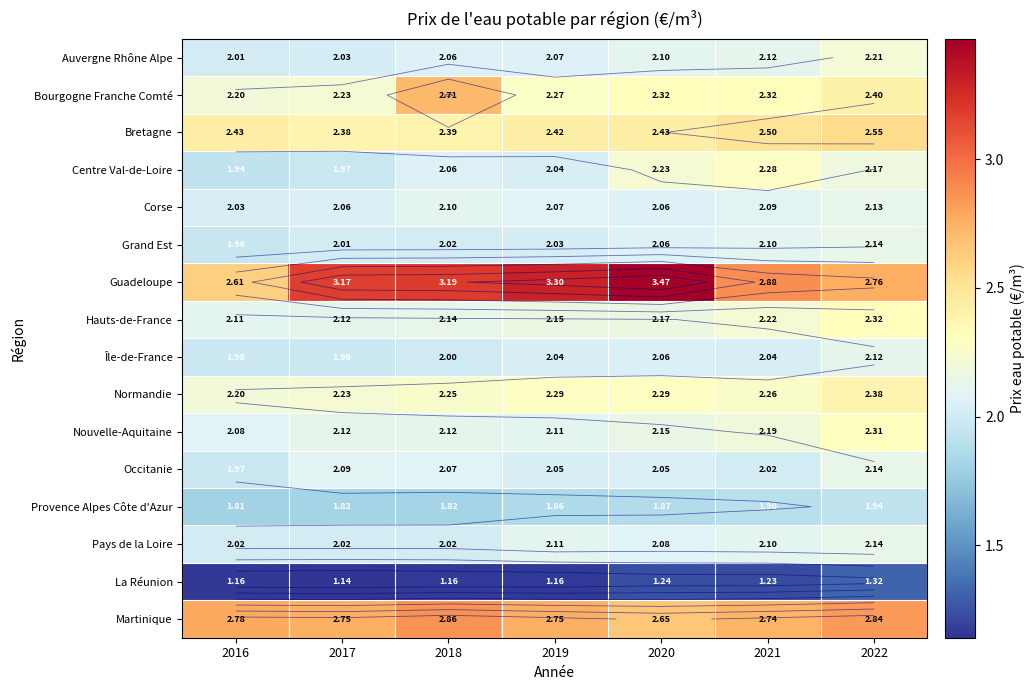

Rank the series at 2019 from highest to lowest value.

Guadeloupe, Martinique, Bretagne, Normandie, Bourgogne Franche Comté, Hauts-de-France, Pays de la Loire, Nouvelle-Aquitaine, Corse, Auvergne Rhône Alpe, Occitanie, Île-de-France, Centre Val-de-Loire, Grand Est, Provence Alpes Côte d'Azur, La Réunion